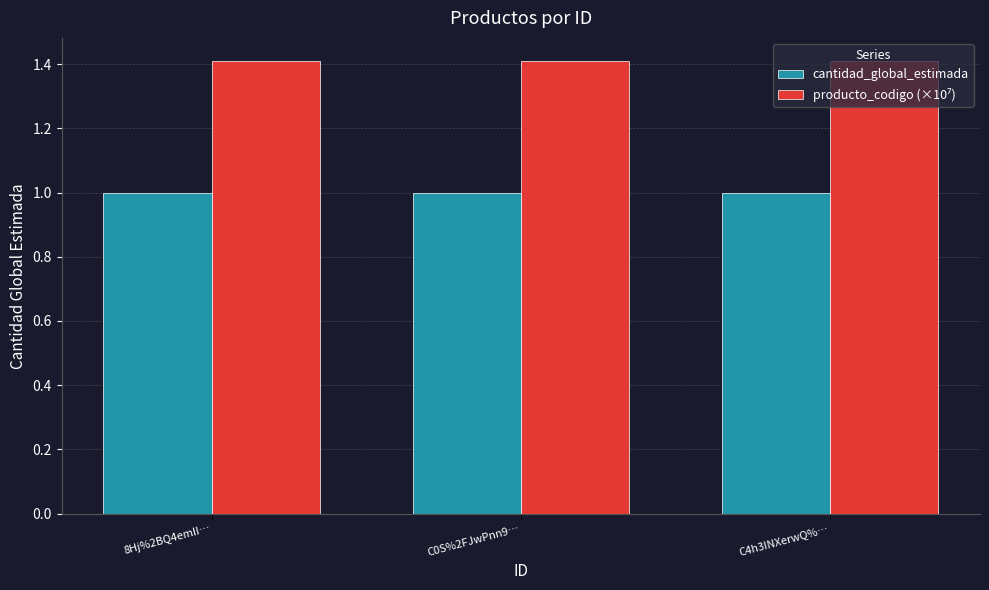

What is the difference between the highest and lowest values at 8Hj%2BQ4emII…?

0.4